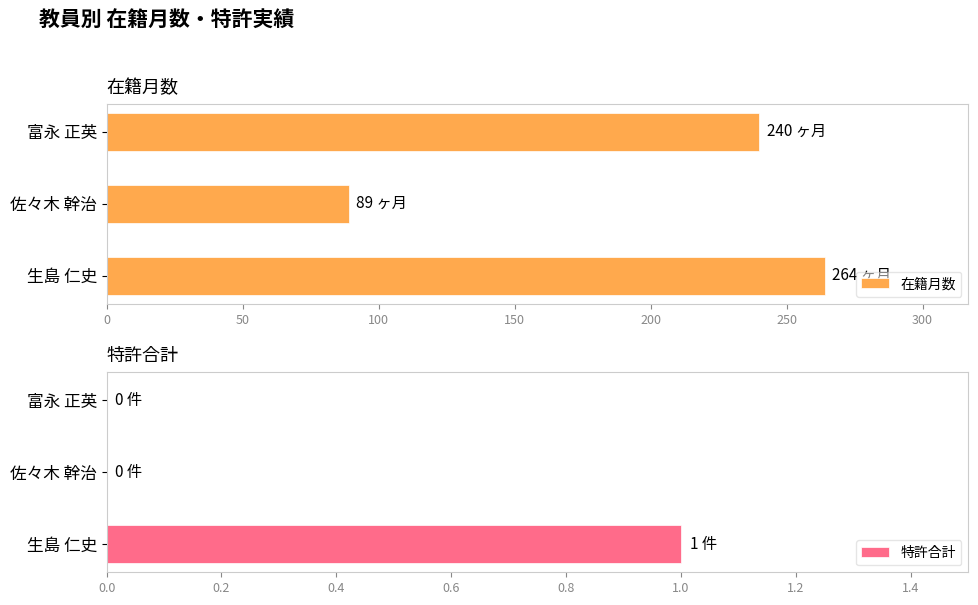

How many positive values does the 特許合計 series have?

1